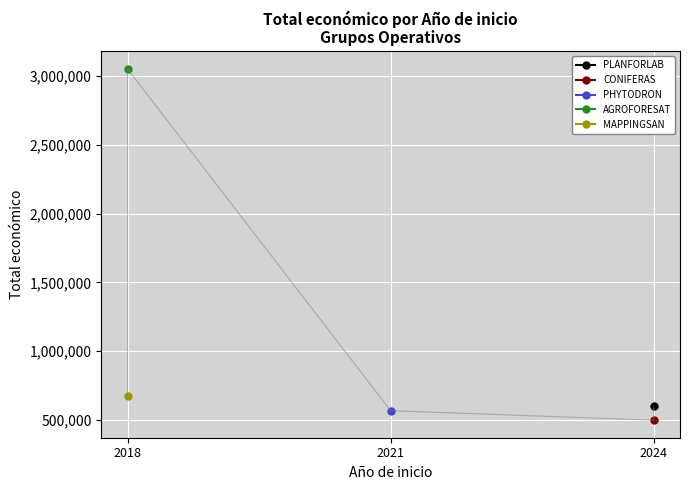

Approximately how many times larger is the value at 2024 compared to 2018?

0.2